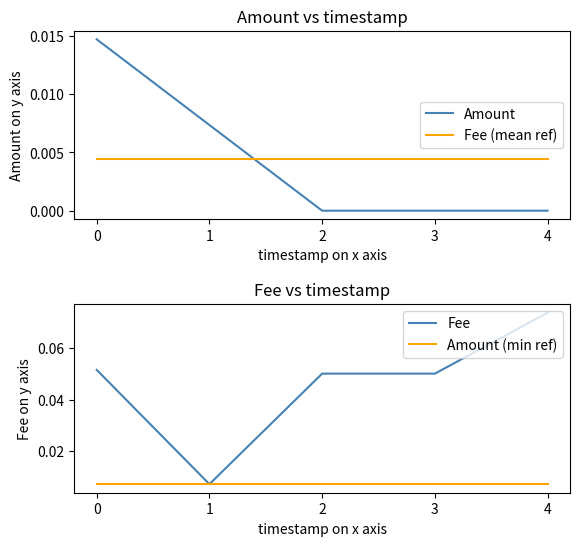

Reading right to left, extract all data points from this chart.

Amount: 0.0	0.0	0.0	0.0	0.0
Fee (mean ref): 0.0	0.0	0.0	0.0	0.0
Fee: 0.1	0.1	0.1	0.0	0.1
Amount (min ref): 0.0	0.0	0.0	0.0	0.0